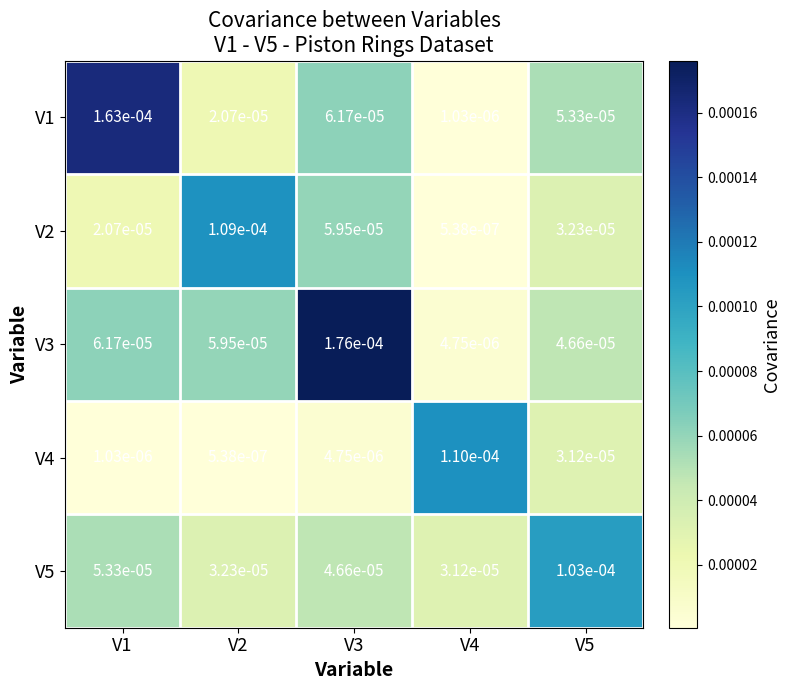

Is the value of V5 at V5 greater than the value of V2 at V2?

No